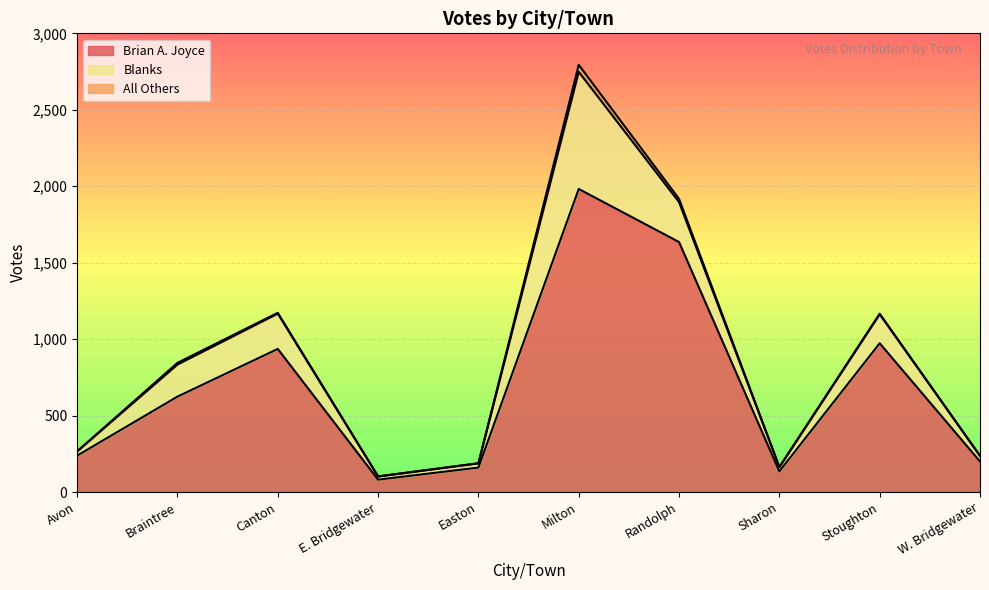

Rank the series by their maximum value, from lowest to highest.

All Others, Blanks, Brian A. Joyce